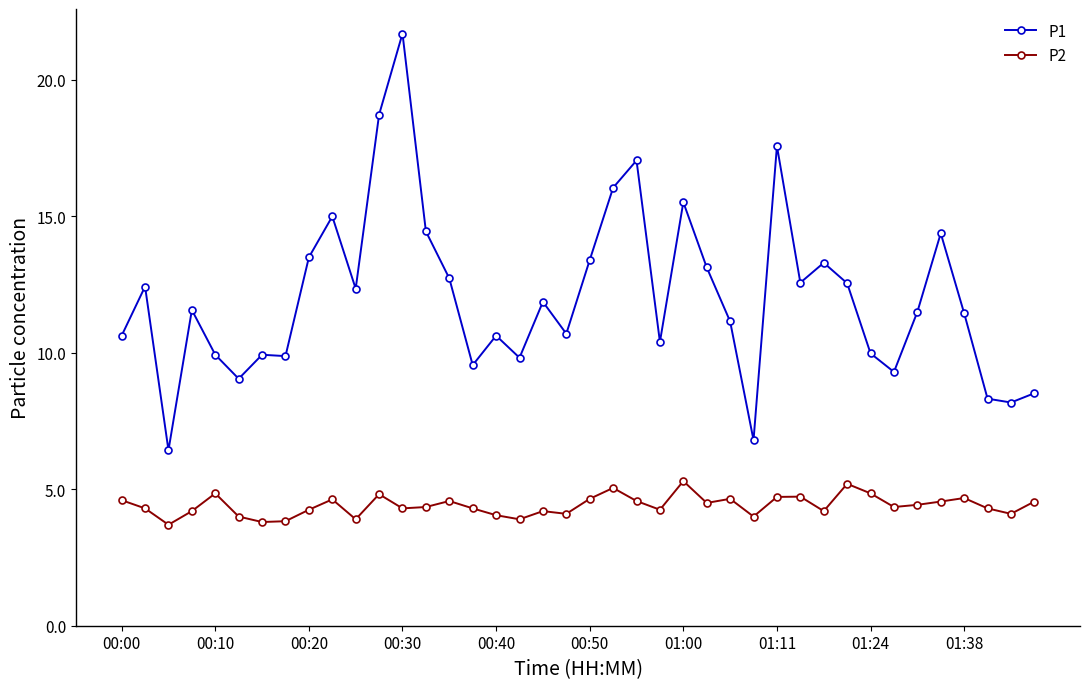

At how many categories does at least one series exceed 4?

40